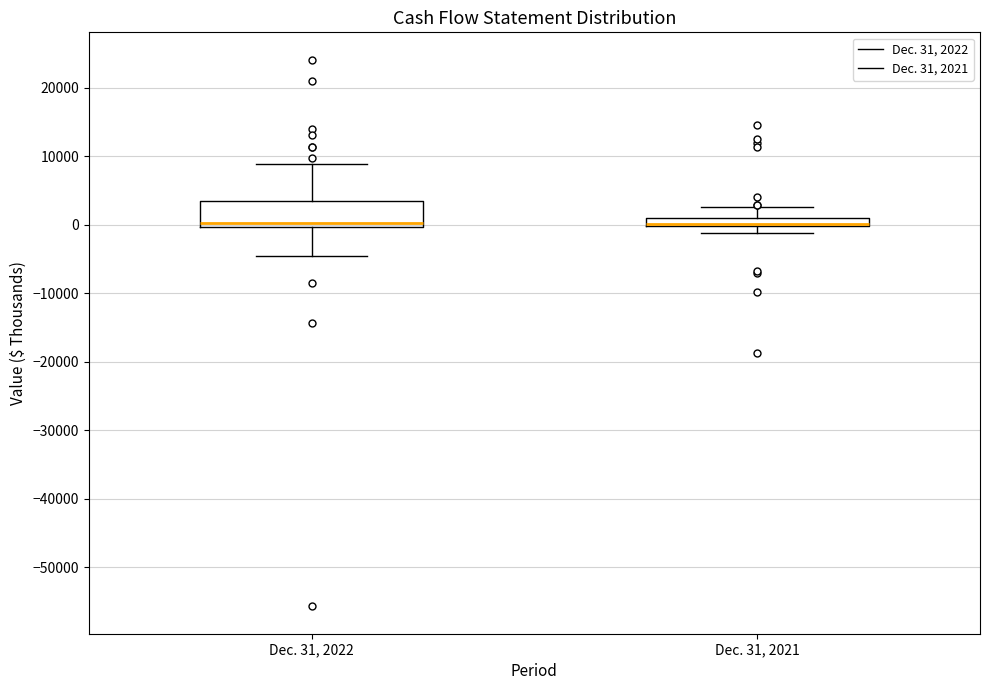

Where is the lower edge of the box for Dec. 31, 2021 on the y-axis? The values are not printed on the chart, so give them approximately, as read against the axis.

0